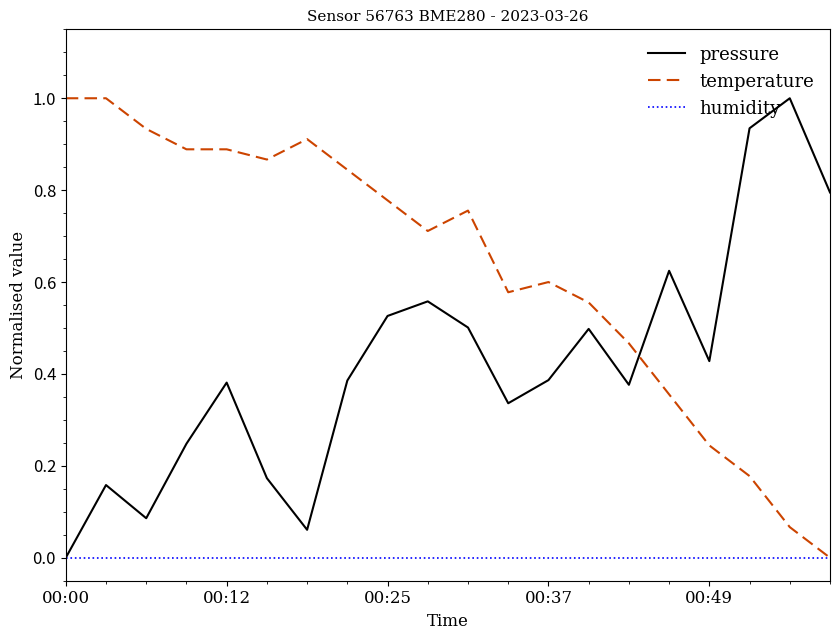

True or false: pressure and temperature cross at least once.

True